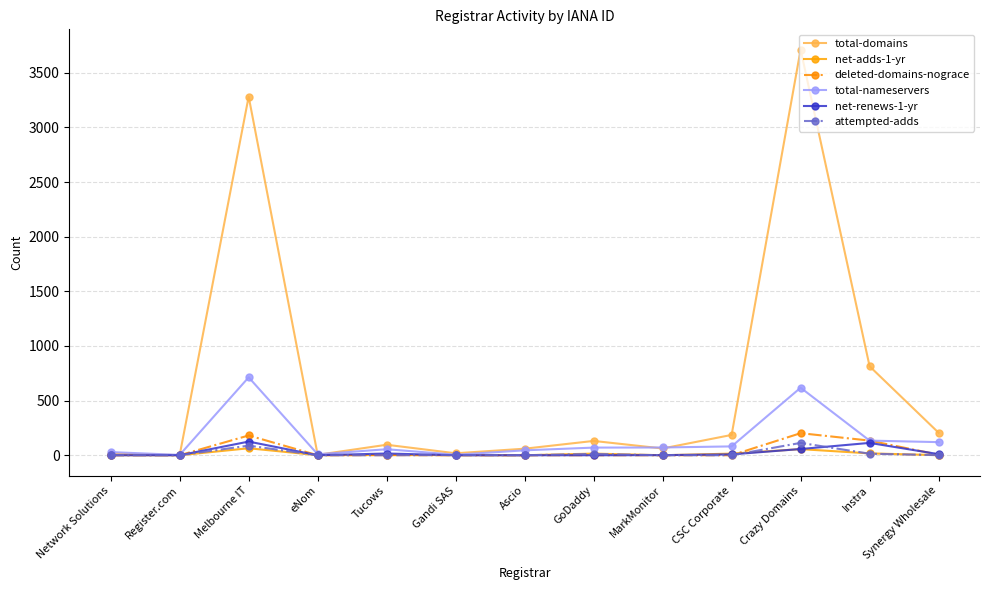

True or false: deleted-domains-nograce has a value of 0 at Network Solutions.

True